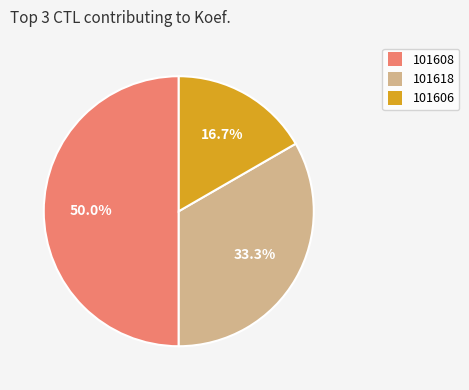

Does 101606 account for over 50% of the chart?

No